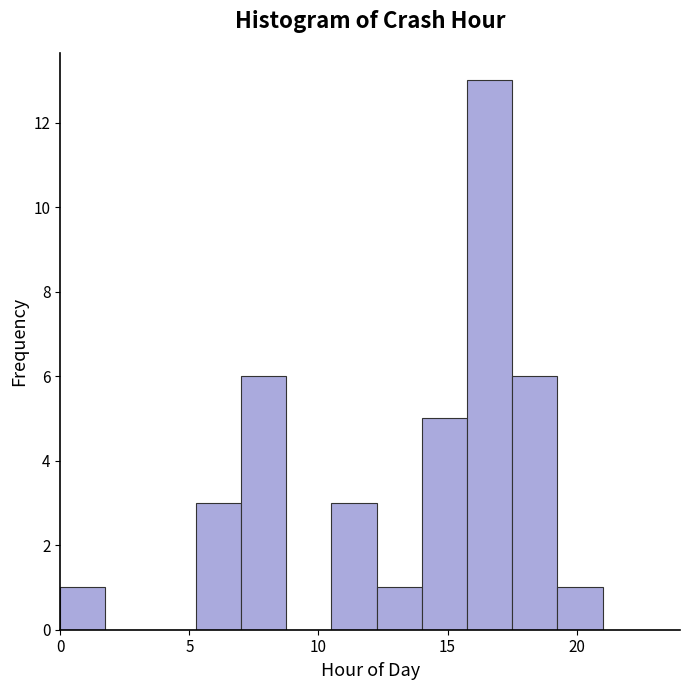

Read against the x-axis, roughly where is the centre of the tallest bar?

16.5